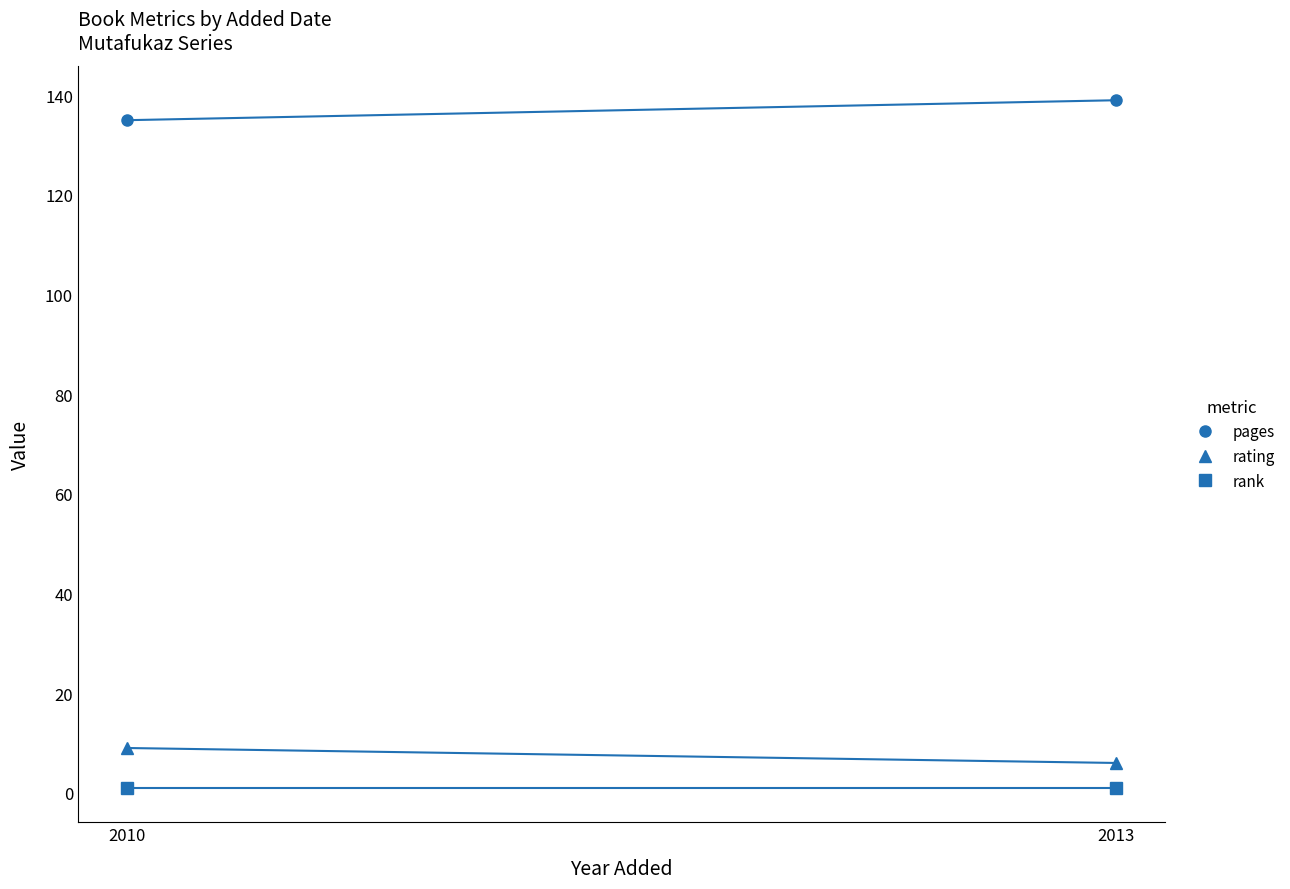

What is the value of the rank point at the 2nd from the left?

1